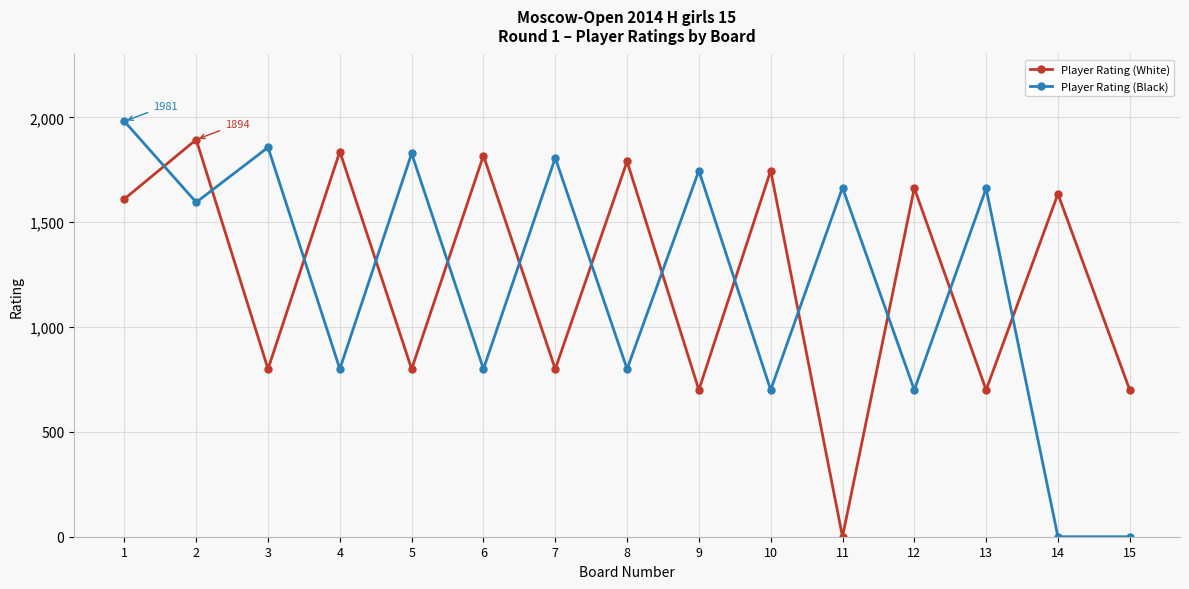

True or false: Player Rating (White) has more than 1 interior local peaks.

True